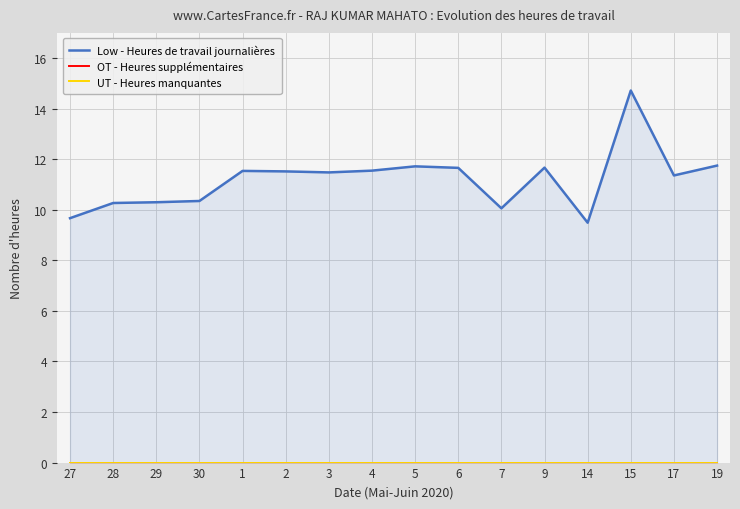

How many data points does each series have?

16